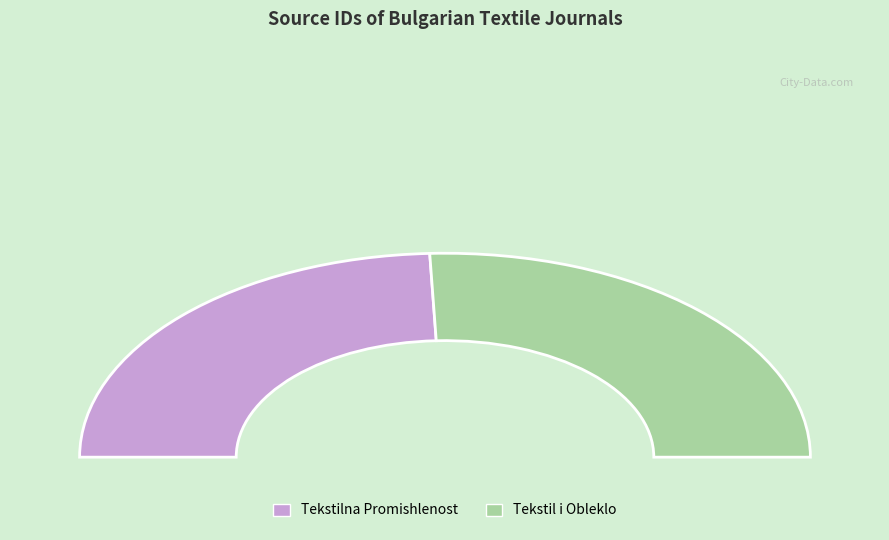

Between Tekstilna Promishlenost and Tekstil i Obleklo, which is larger?

Tekstil i Obleklo